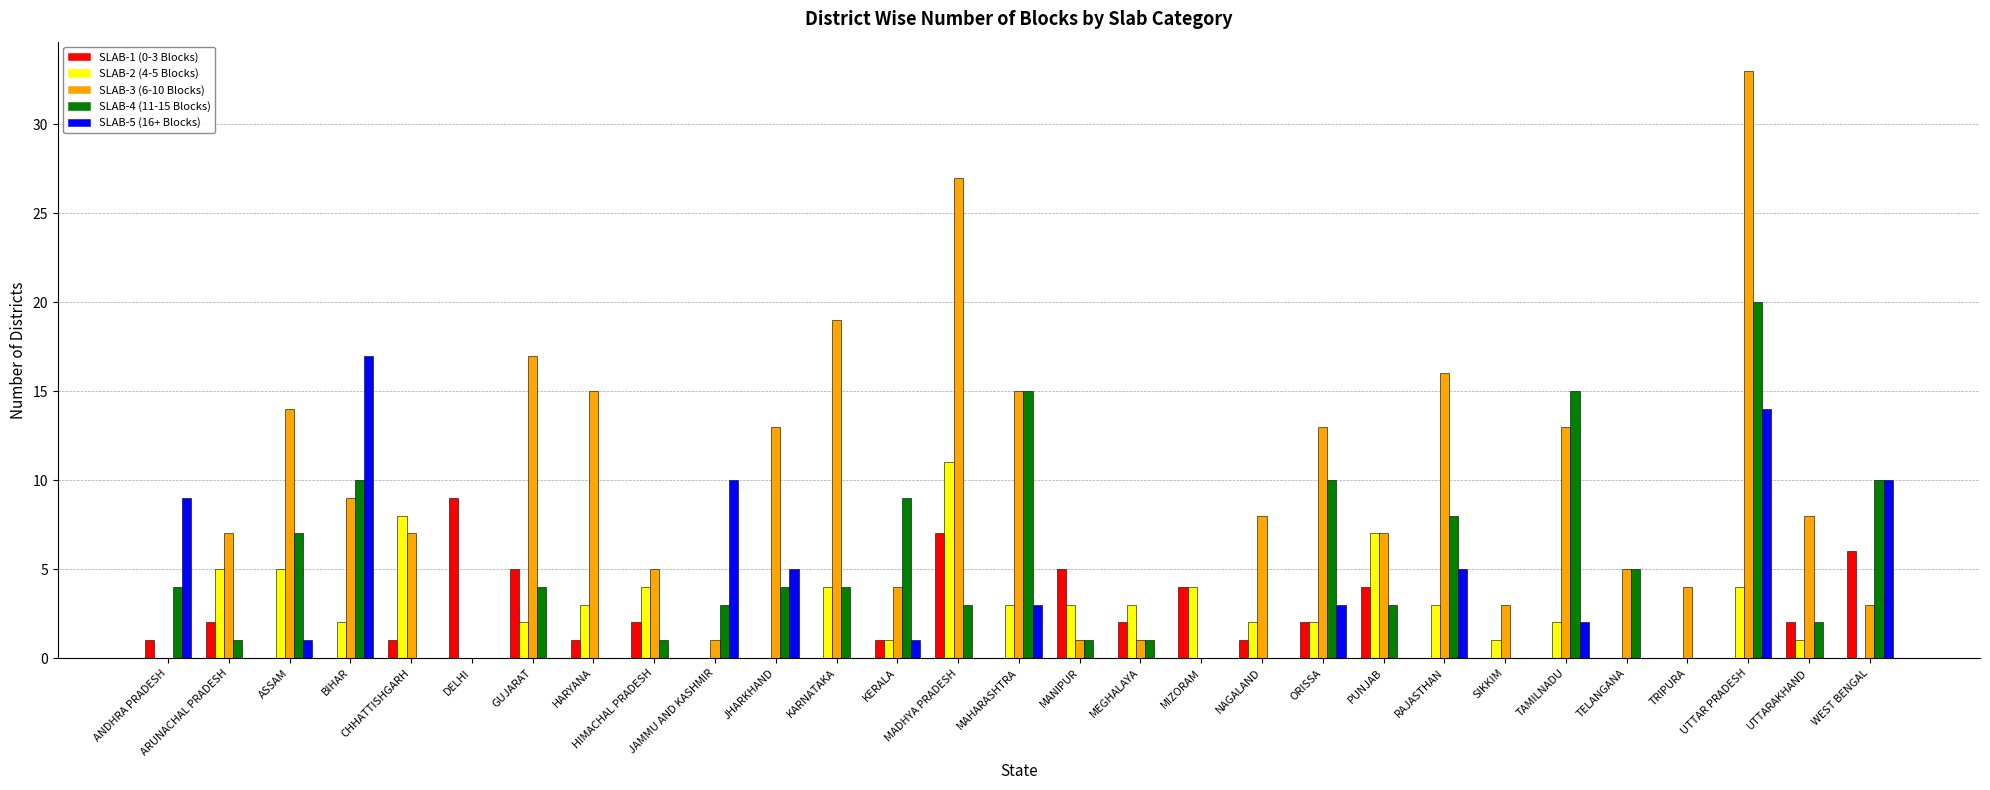

The value of SLAB-2 (4-5 Blocks) at UTTAR PRADESH is 7. True or false?

False